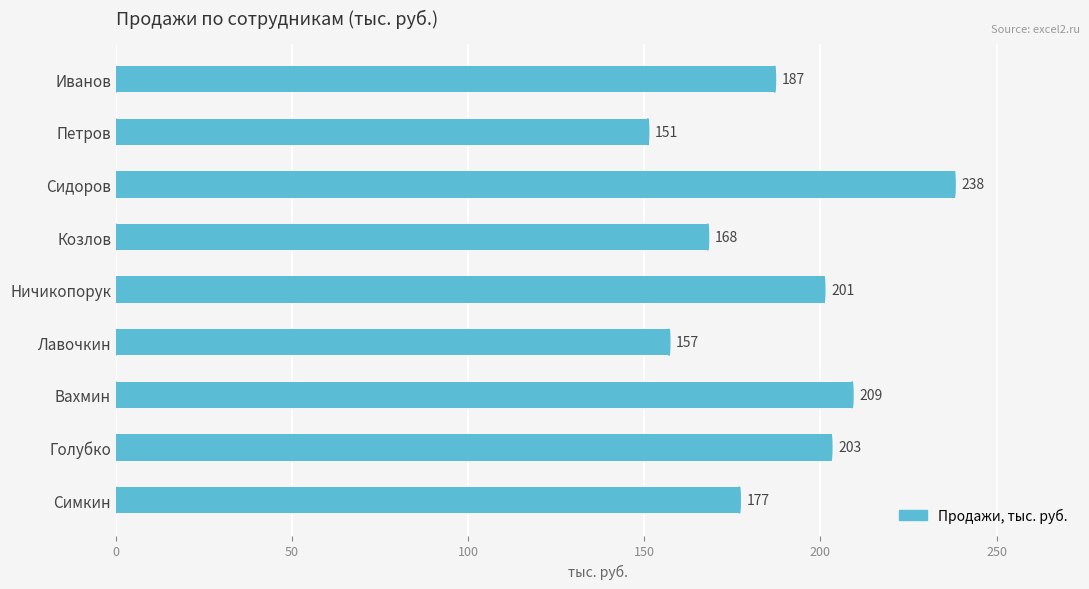

Is it true that the value at Лавочкин is 49?

False